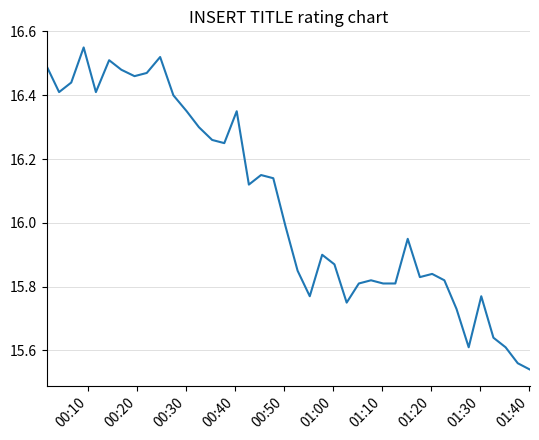

What is the difference between the maximum and minimum values?

1.0